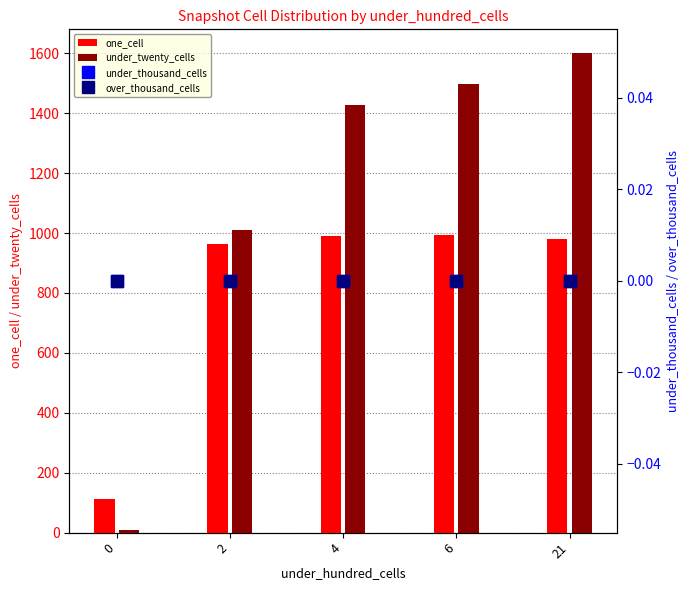

Which has a higher value, 0 or 6?

6